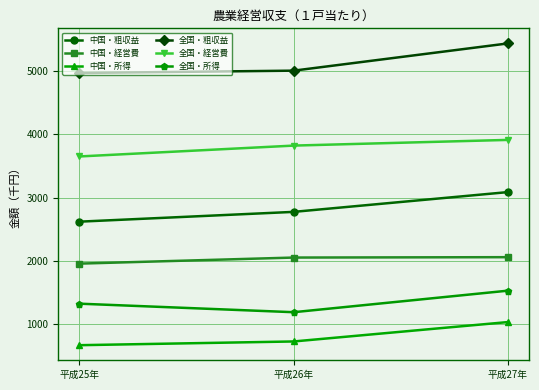

What is the spread (max minus min) of values at 平成27年?

4410